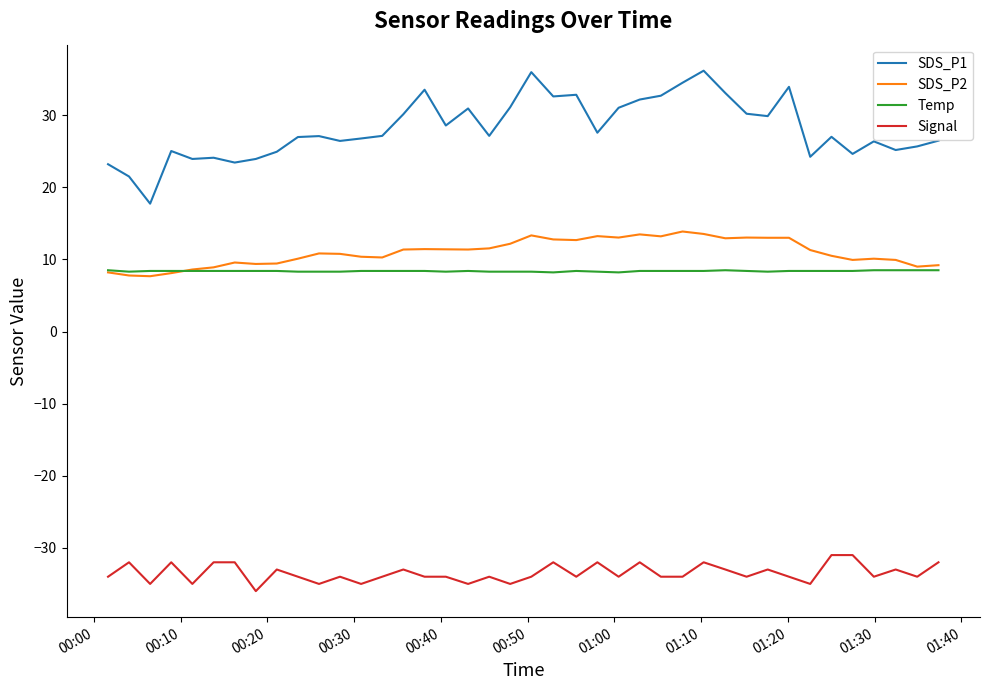

Which series has the largest total across all categories?

SDS_P1